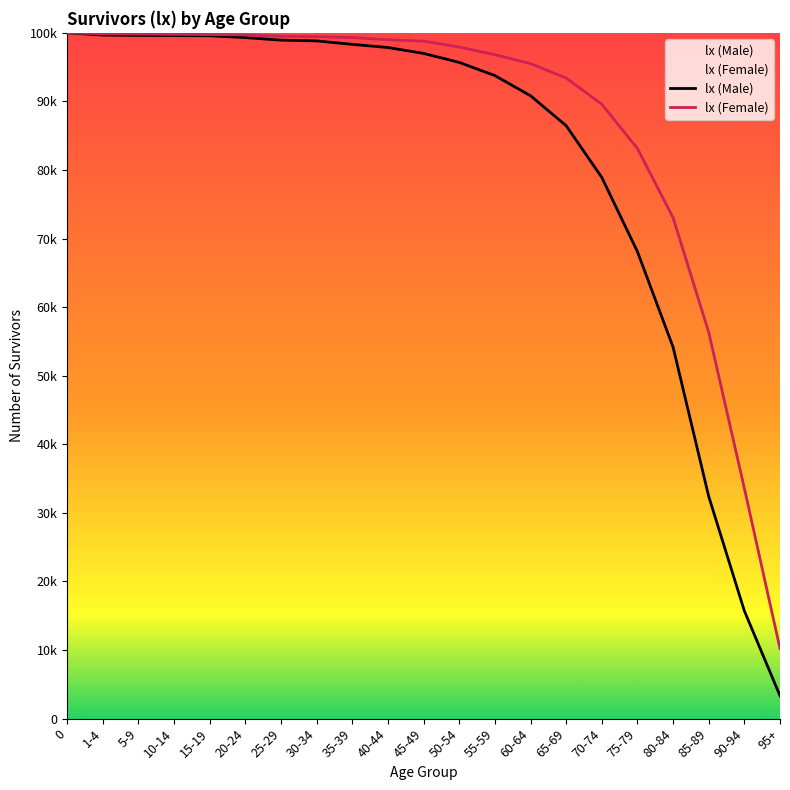

What position from the right is 0?

21